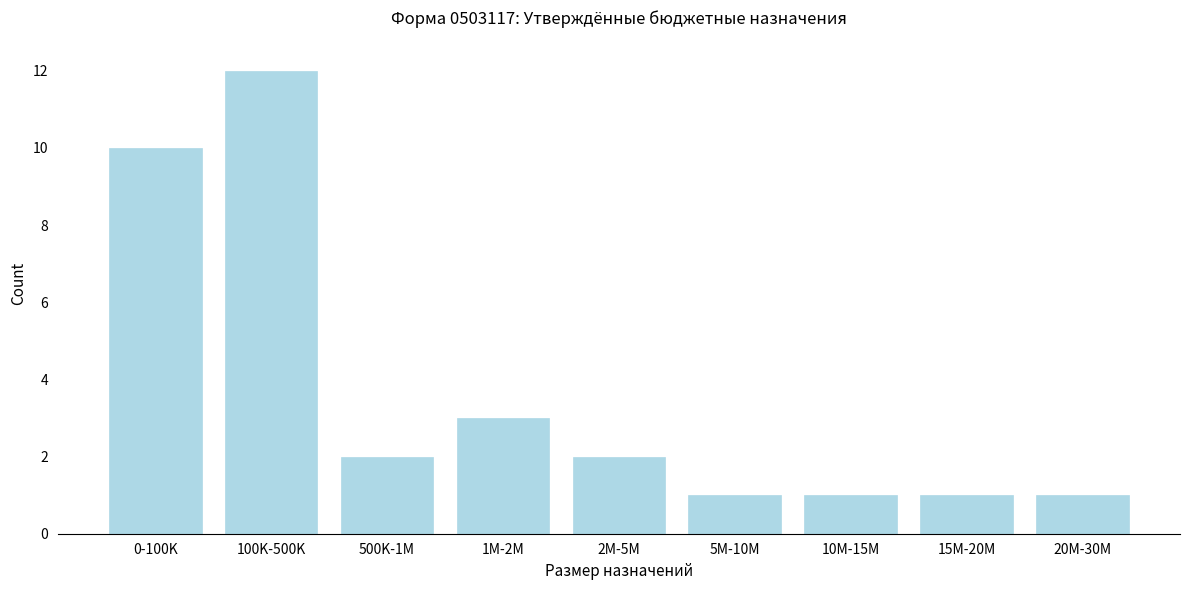

Reading left to right, transcribe all the data shown in this chart.

10	12	2	3	2	1	1	1	1